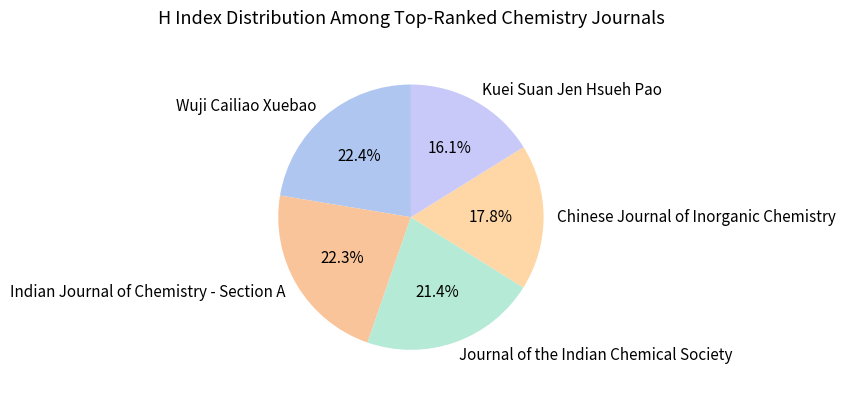

Is it true that Indian Journal of Chemistry - Section A is 15% of the pie?

False